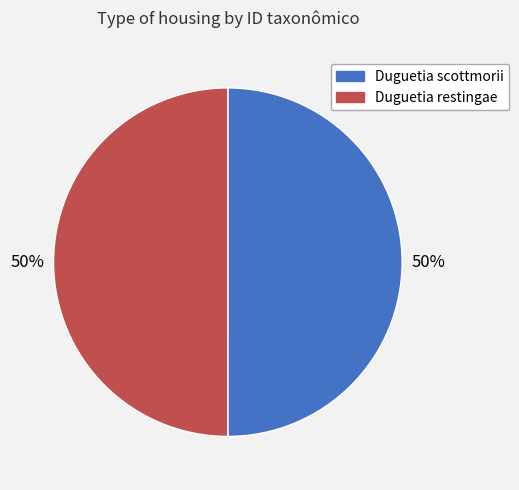

Is the sum of Duguetia restingae and Duguetia scottmorii greater than half?

Yes